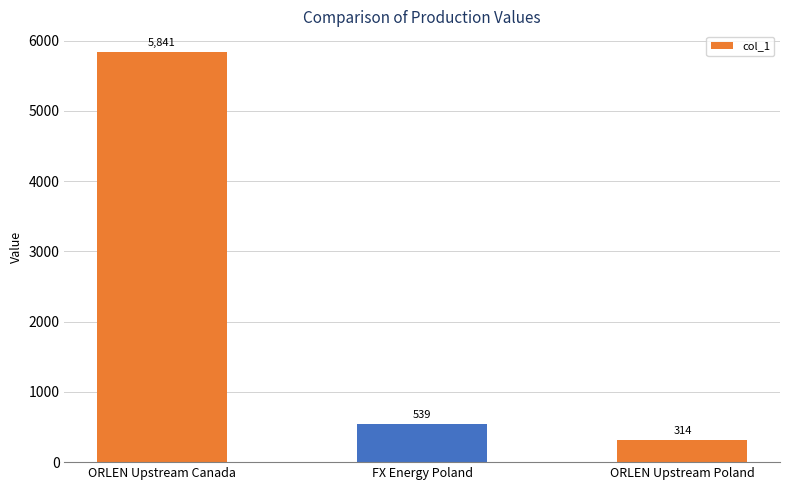

What is the greatest value displayed?

5841